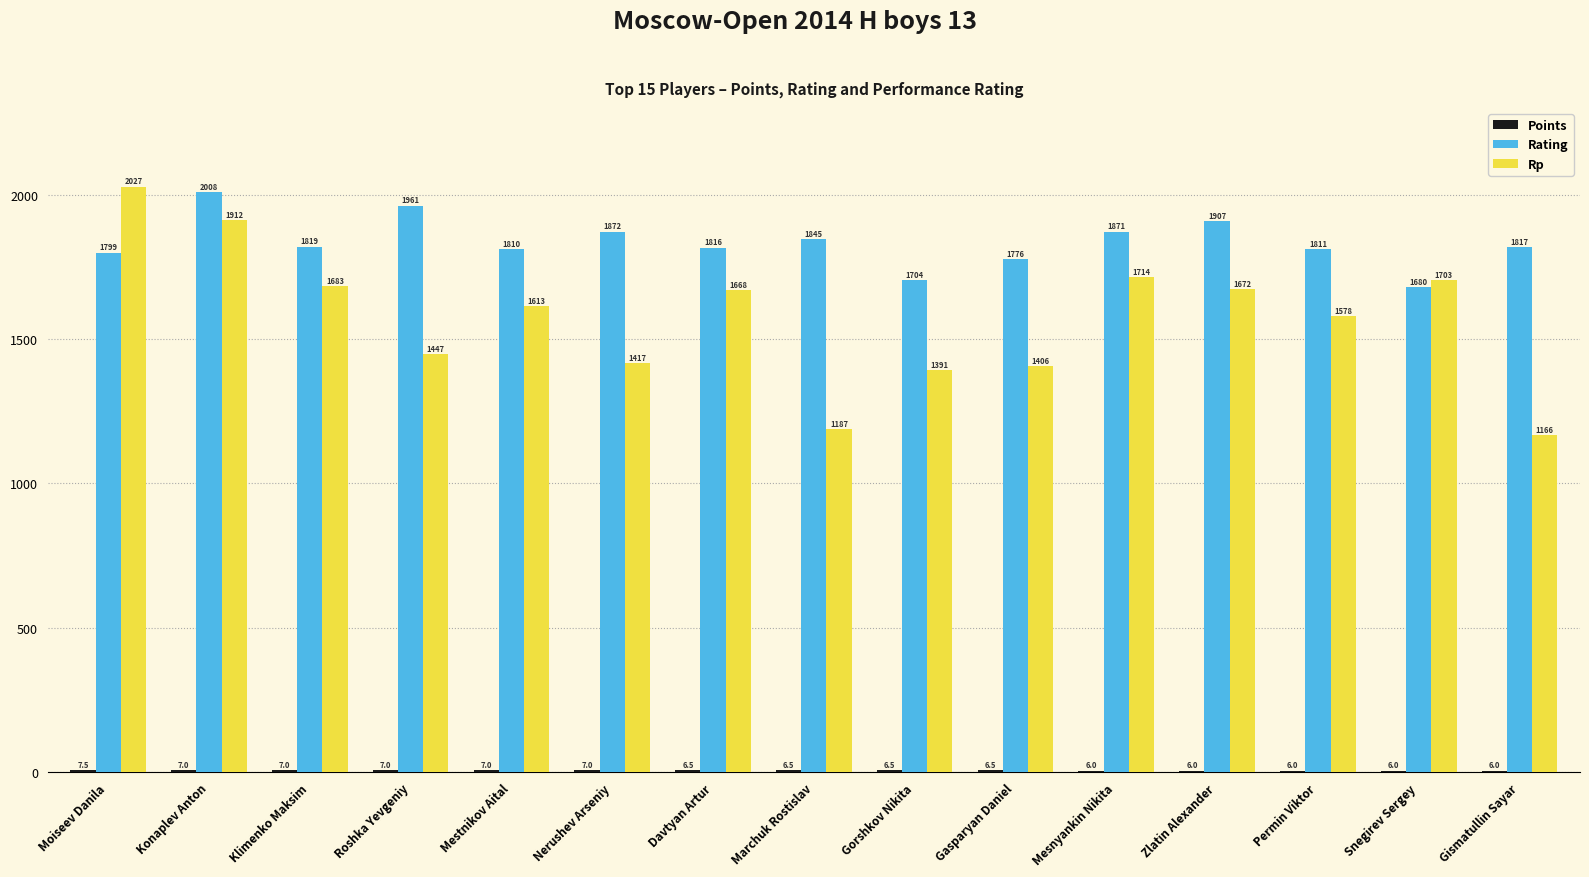

Between Konaplev Anton and Gasparyan Daniel, which series saw the biggest shift?

Rp